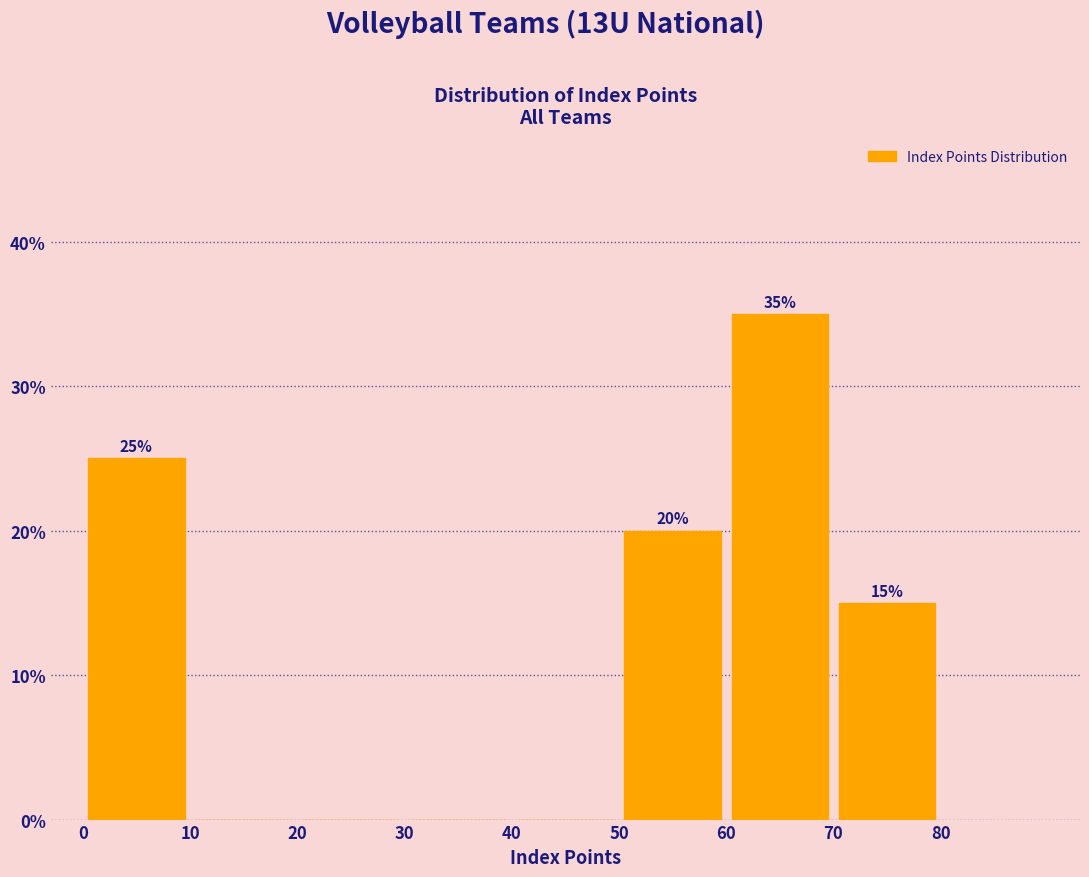

Which range on the x-axis has the tallest bar?

60 to 70